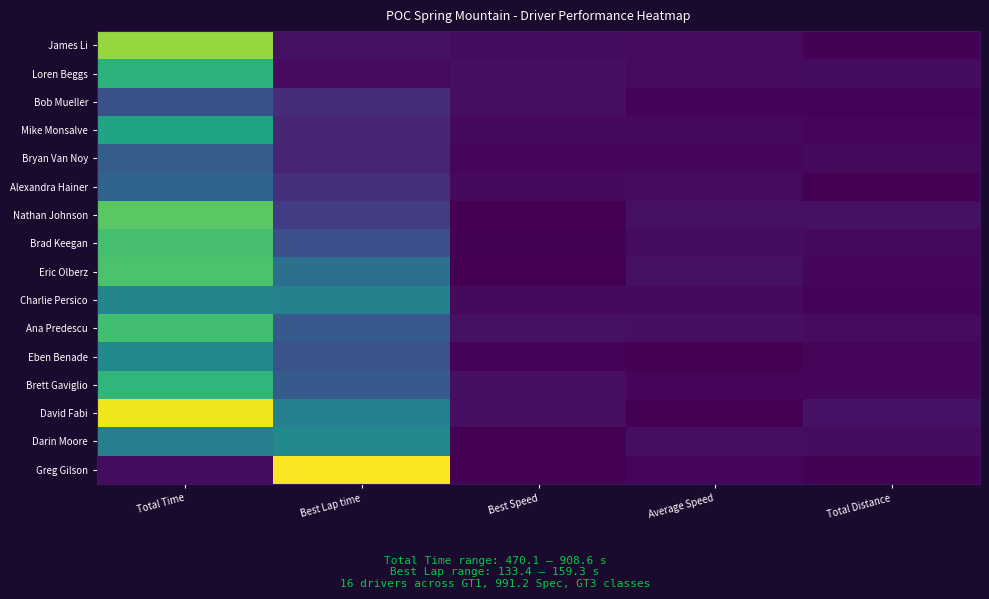

Which has a higher value, Best Speed or Total Time?

Total Time